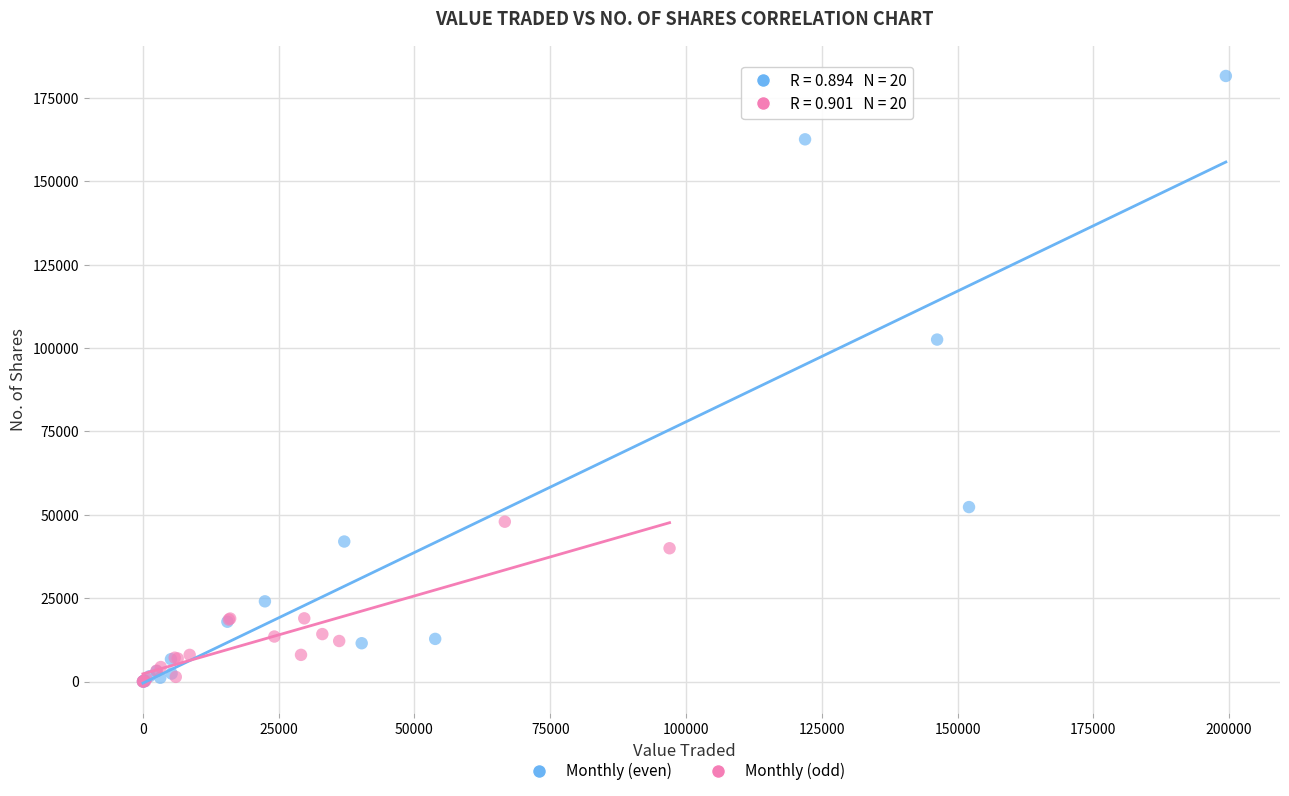

Which series reaches the maximum Y coordinate?

Monthly (even)